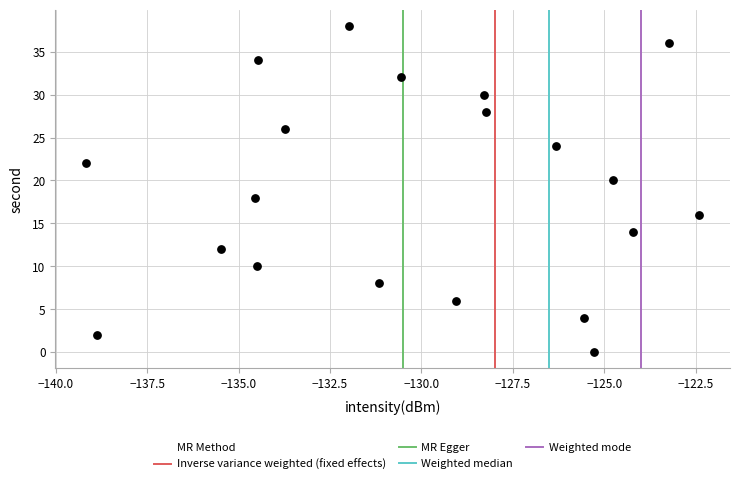

What is the range of Y values (max minus min)?

38